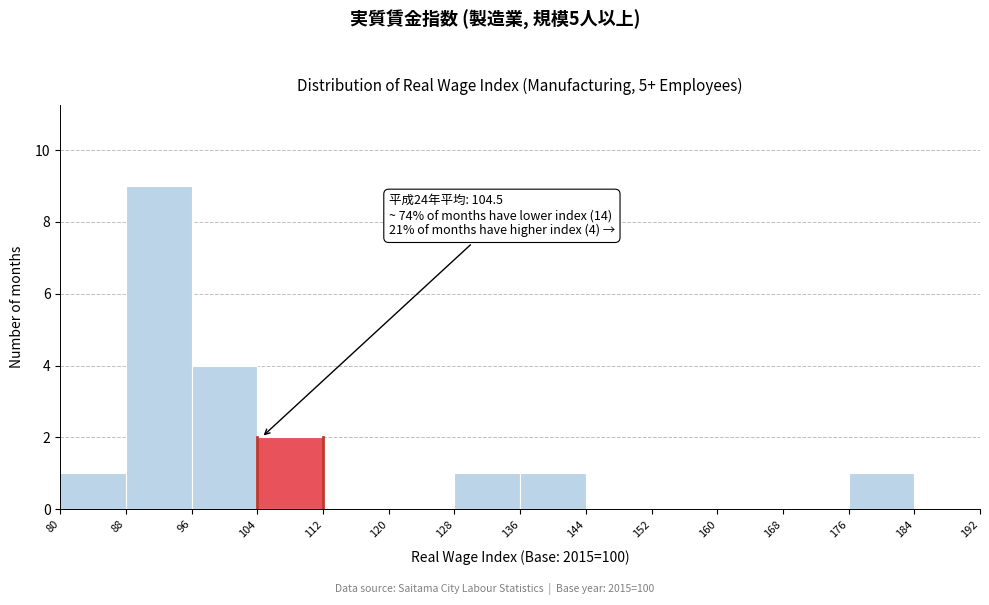

Which range on the x-axis has the tallest bar?

88 to 96